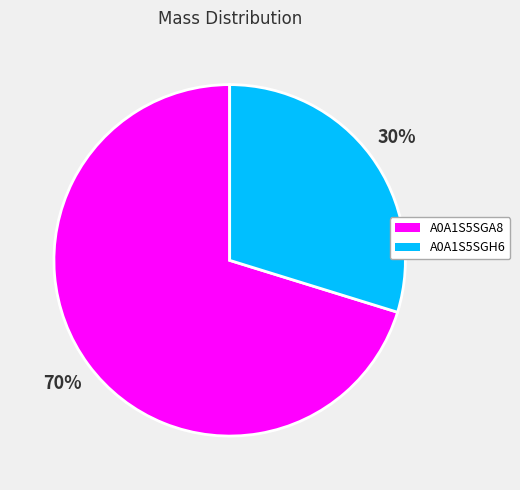

True or false: A0A1S5SGA8 accounts for 56% of the total.

False